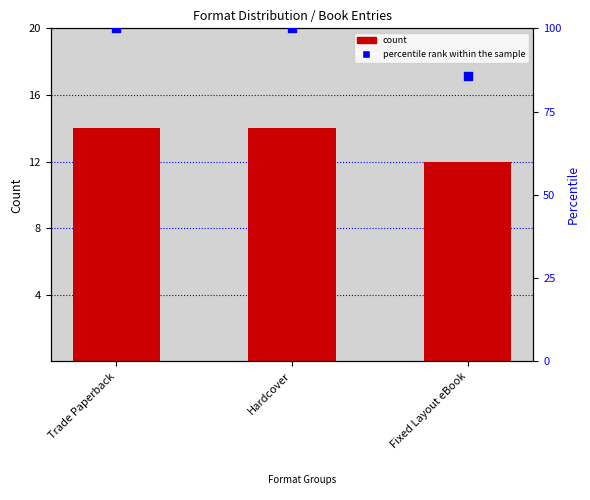

Which series contains the lowest Y value?

count